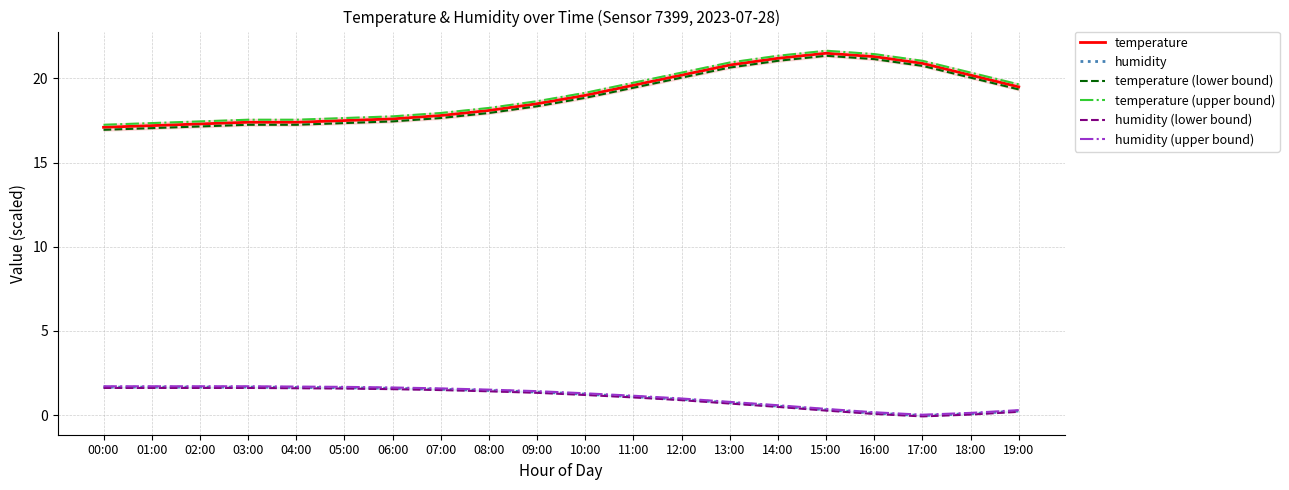

What is the spread (max minus min) of values at 08:00?

16.8